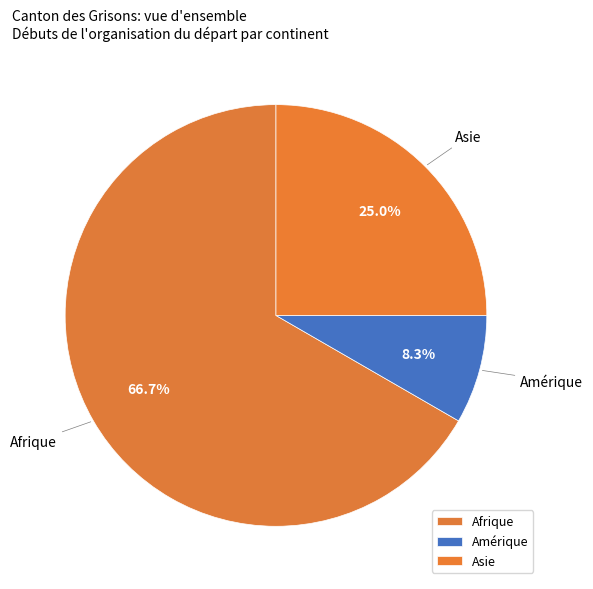

What is the ratio of the value at Amérique to the value at Asie?

0.3